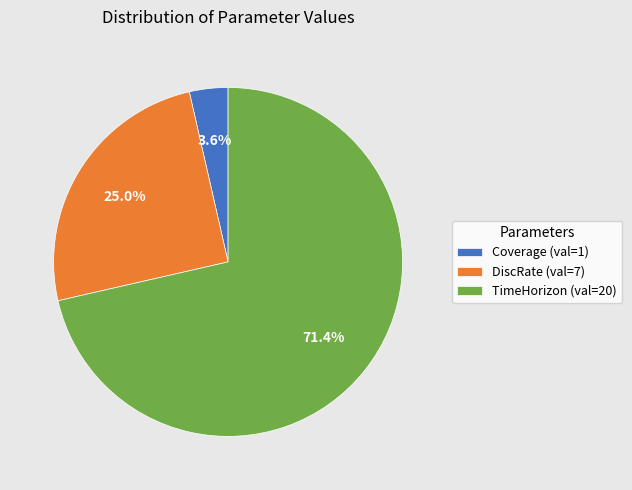

Does Coverage account for over 50% of the chart?

No